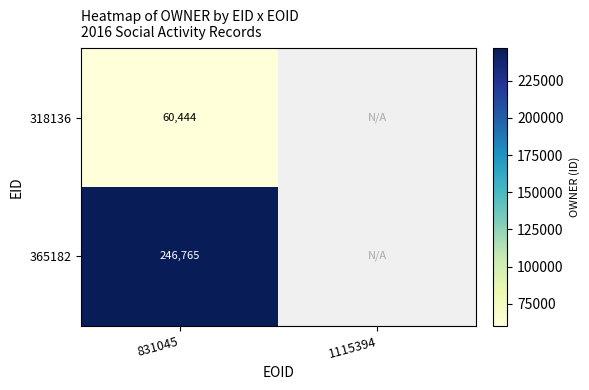

At how many categories does at least one series exceed 136280?

1